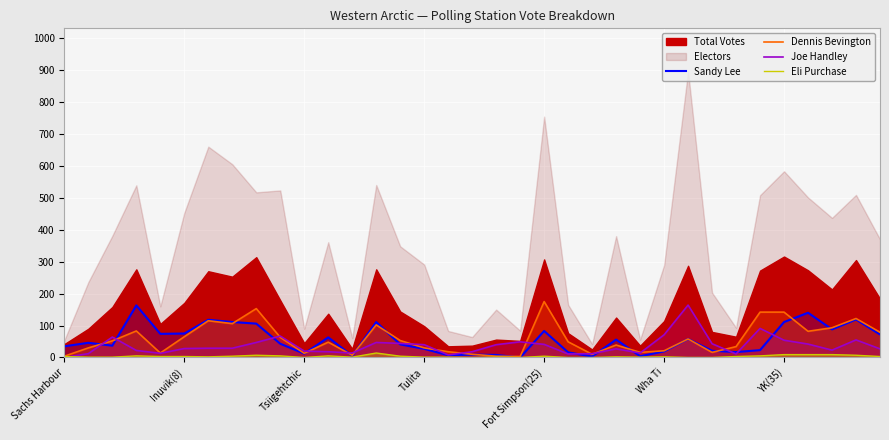

What is the maximum value for Joe Handley?

164